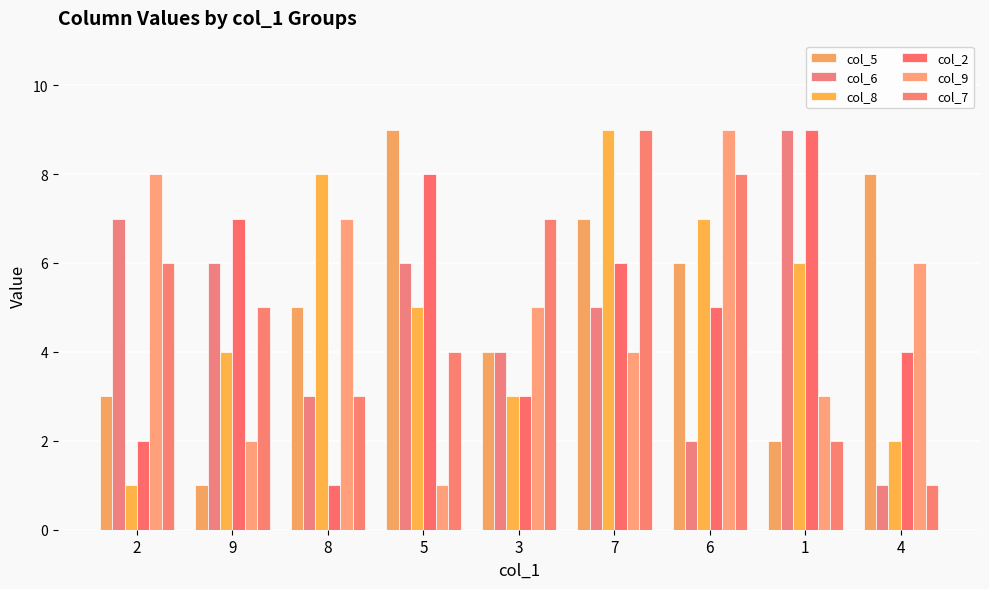

Which series has the largest total across all categories?

col_5